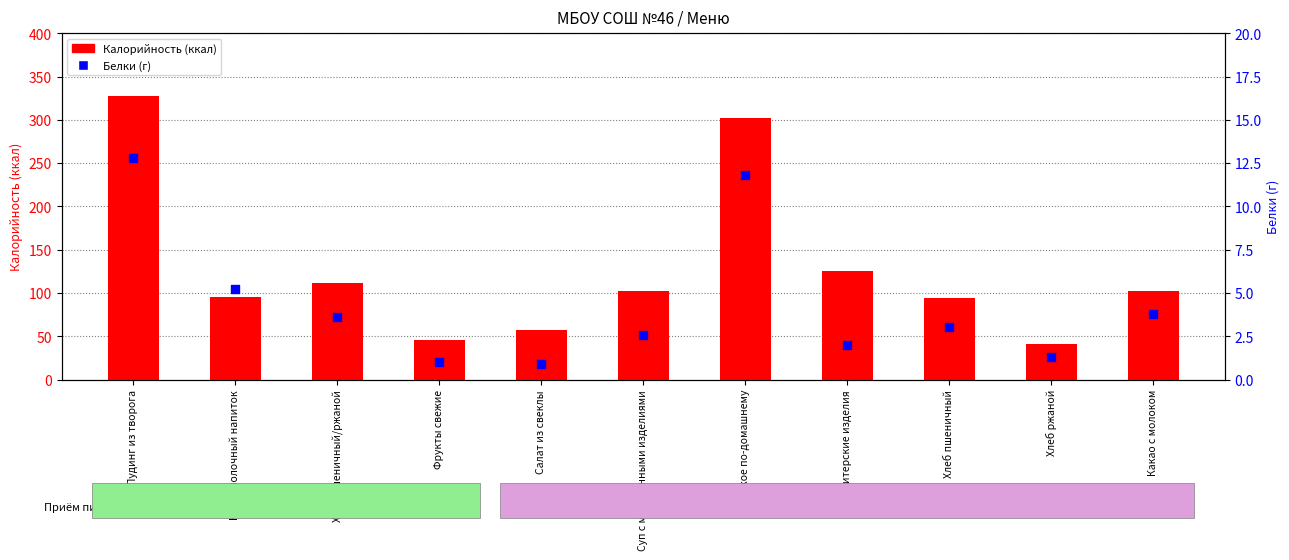

At how many categories does at least one series exceed 280?

2